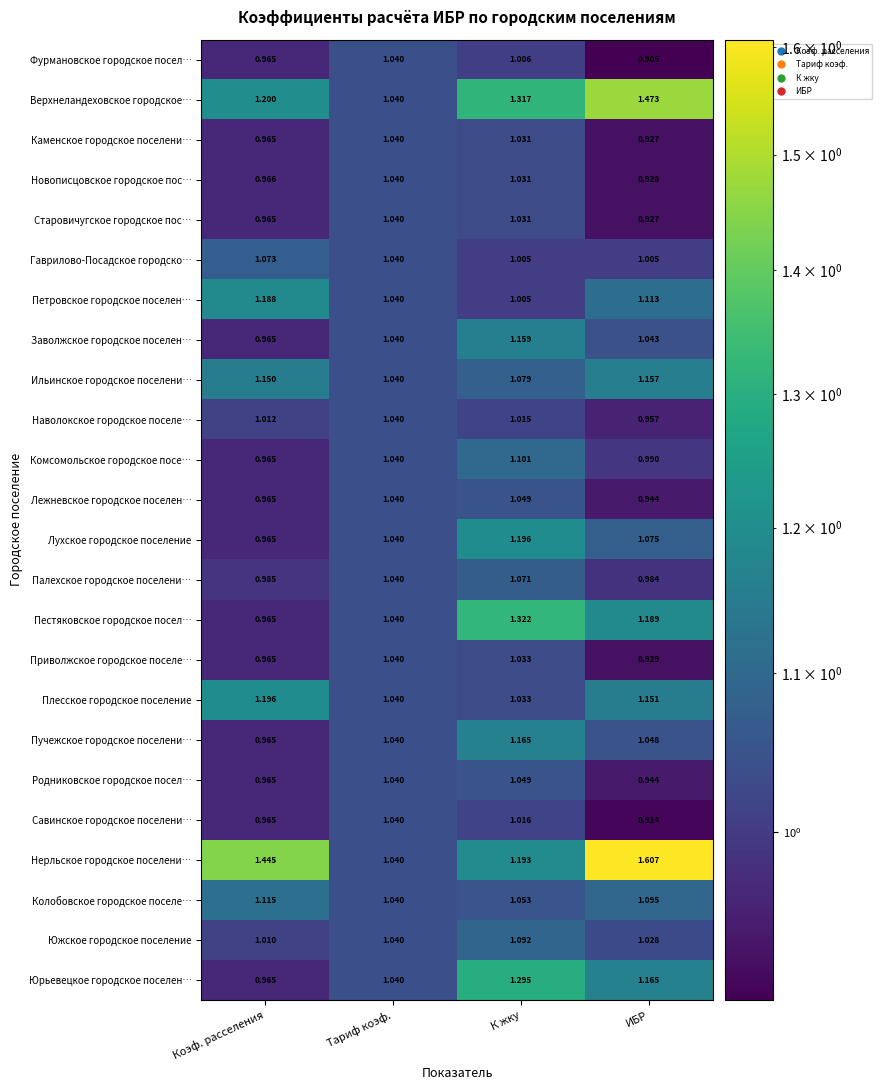

Is the value of Родниковское городское посел… at К жку greater than the value of Савинское городское поселени… at ИБР?

Yes